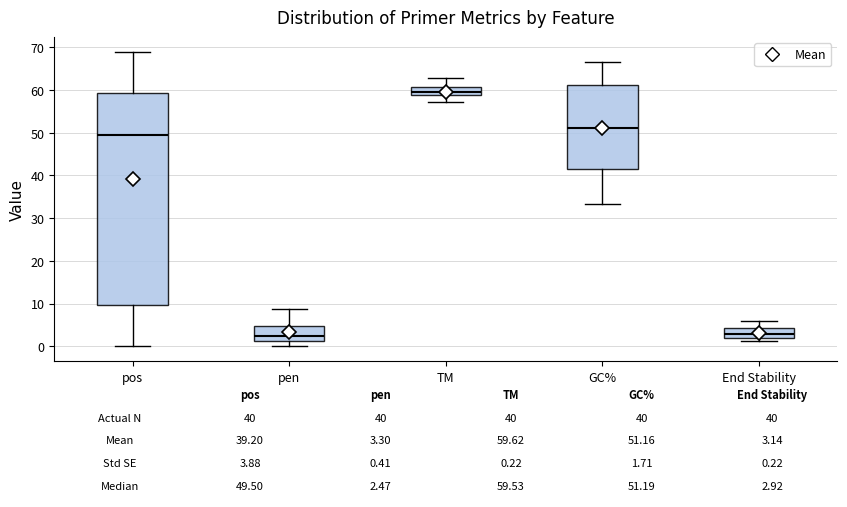

Comparing the boxes themselves (not the whiskers), which one is the tallest?

pos